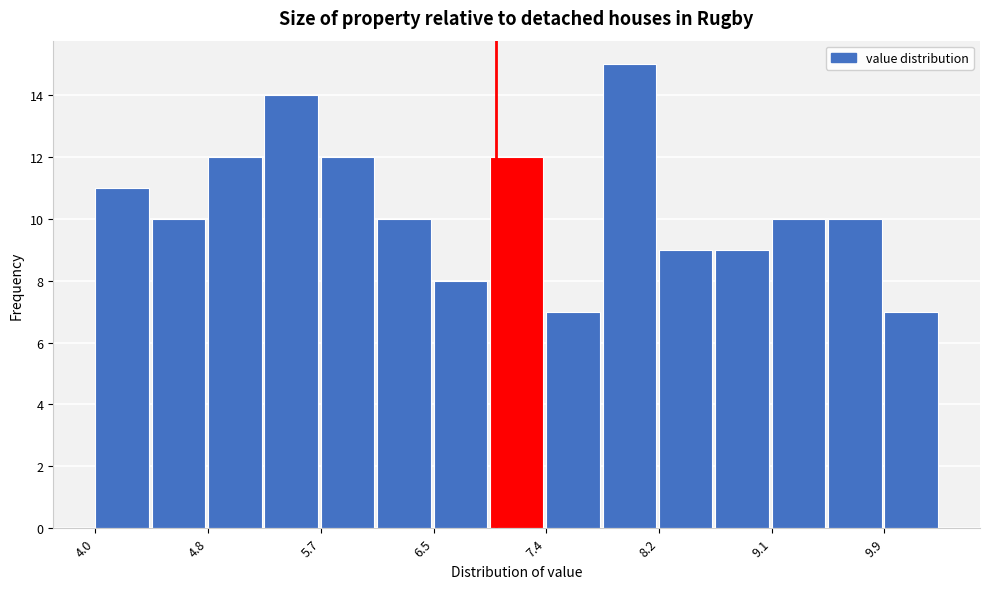

Reading left to right, list every bar in this chart as the range it spans on the x-axis followed by its height. Neither the bar edges nor the heights are printed on the chart, so give them approximately, as read against the axes.

4.0 to 4.4: 11
4.4 to 4.8: 10
4.8 to 5.3: 12
5.3 to 5.7: 14
5.7 to 6.1: 12
6.1 to 6.5: 10
6.5 to 7.0: 8
7.0 to 7.4: 12
7.4 to 7.8: 7
7.8 to 8.2: 15
8.2 to 8.6: 9
8.6 to 9.1: 9
9.1 to 9.5: 10
9.5 to 9.9: 10
9.9 to 10.3: 7